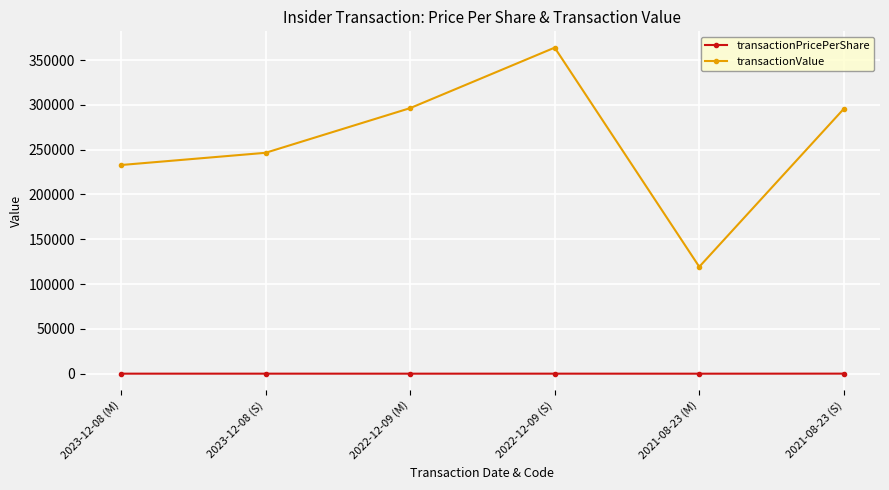

True or false: transactionPricePerShare and transactionValue cross at least once.

False